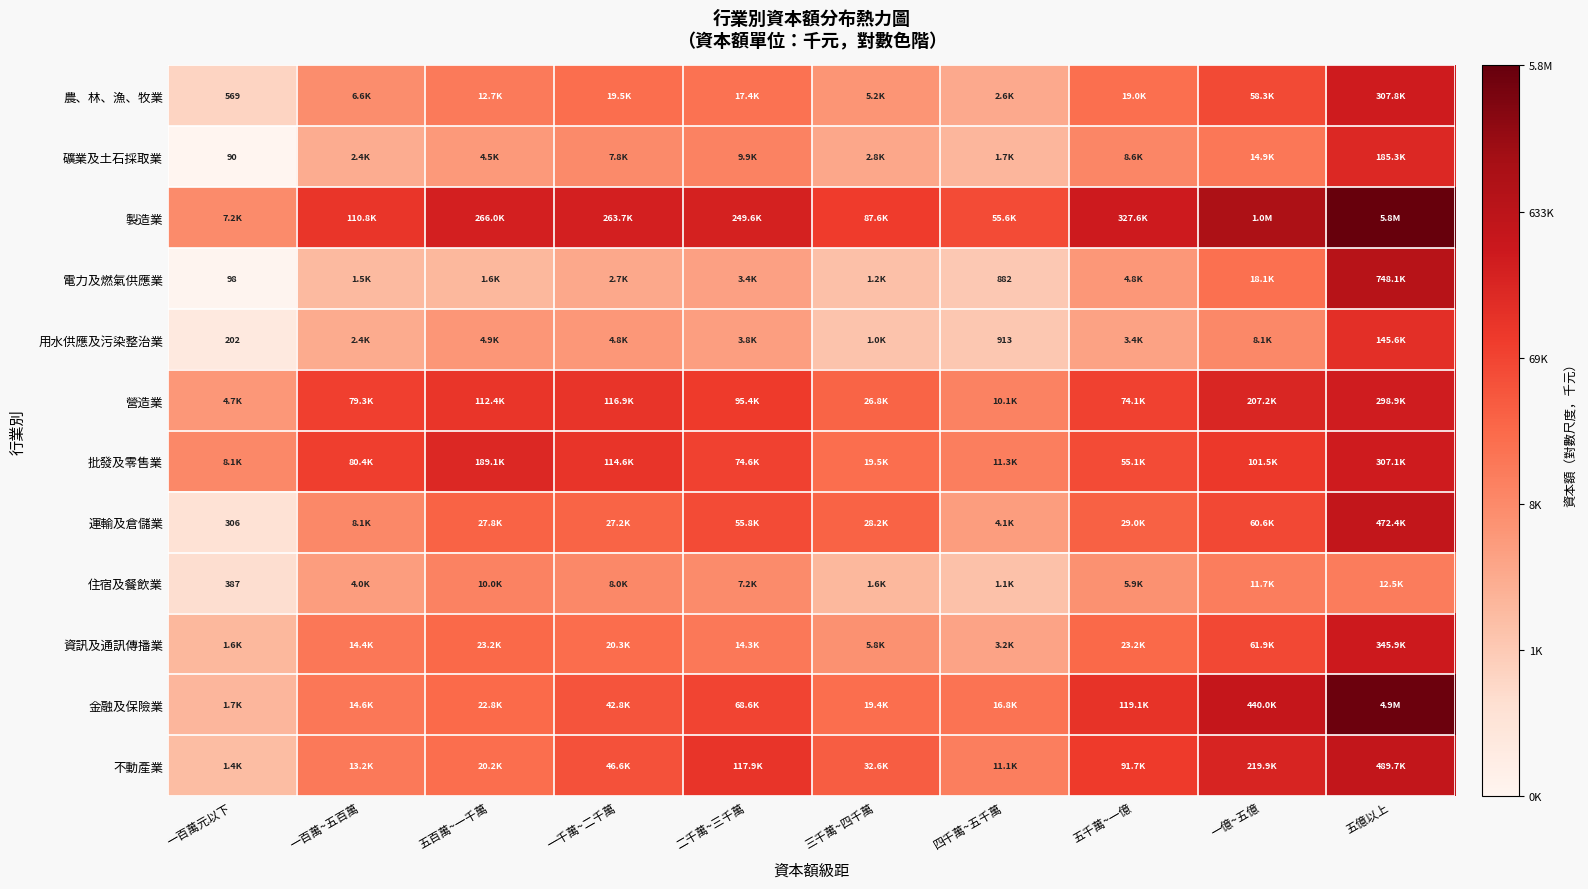

Rank the categories by 農、林、漁、牧業 value from highest to lowest.

五億以上, 一億~五億, 一千萬~二千萬, 五千萬~一億, 二千萬~三千萬, 五百萬~一千萬, 一百萬~五百萬, 三千萬~四千萬, 四千萬~五千萬, 一百萬元以下